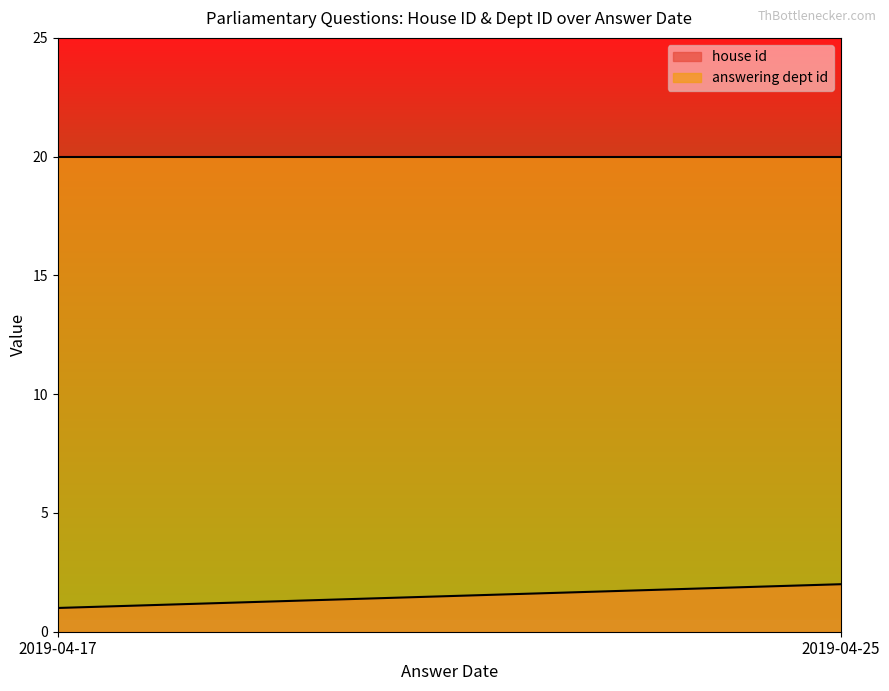

True or false: answering dept id and house id cross at least once.

False